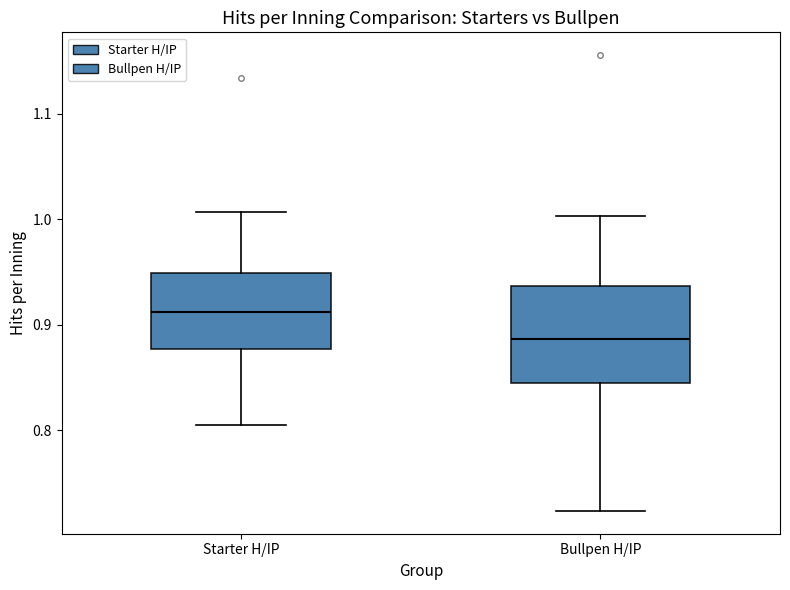

Where is the lower edge of the box for Bullpen H/IP on the y-axis? The values are not printed on the chart, so give them approximately, as read against the axis.

0.84